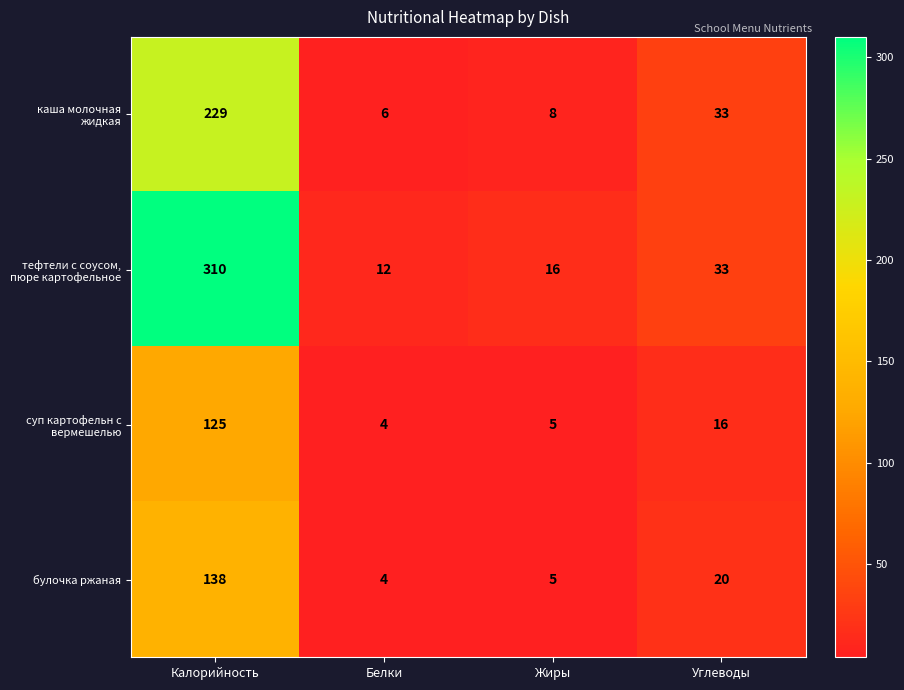

Which series changed the most between Жиры and Углеводы?

каша молочная жидкая